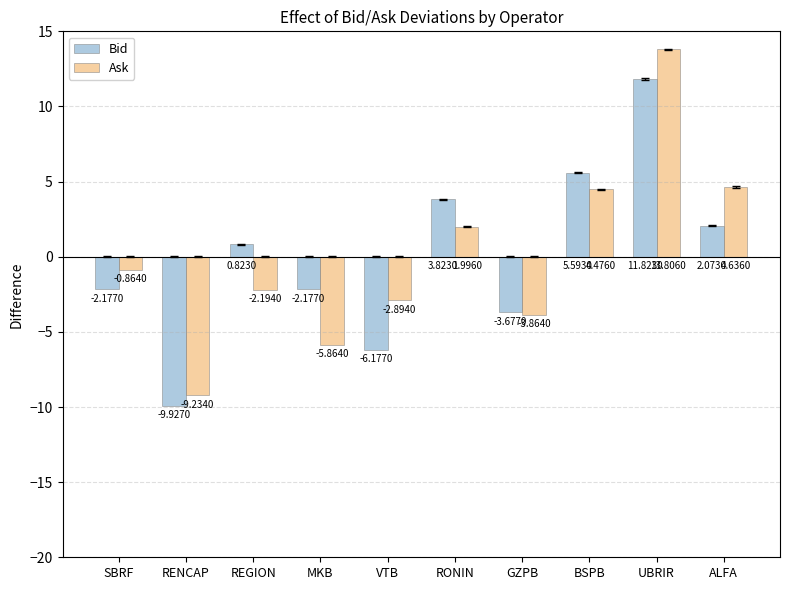

What is the spread (max minus min) of values at MKB?

3.7